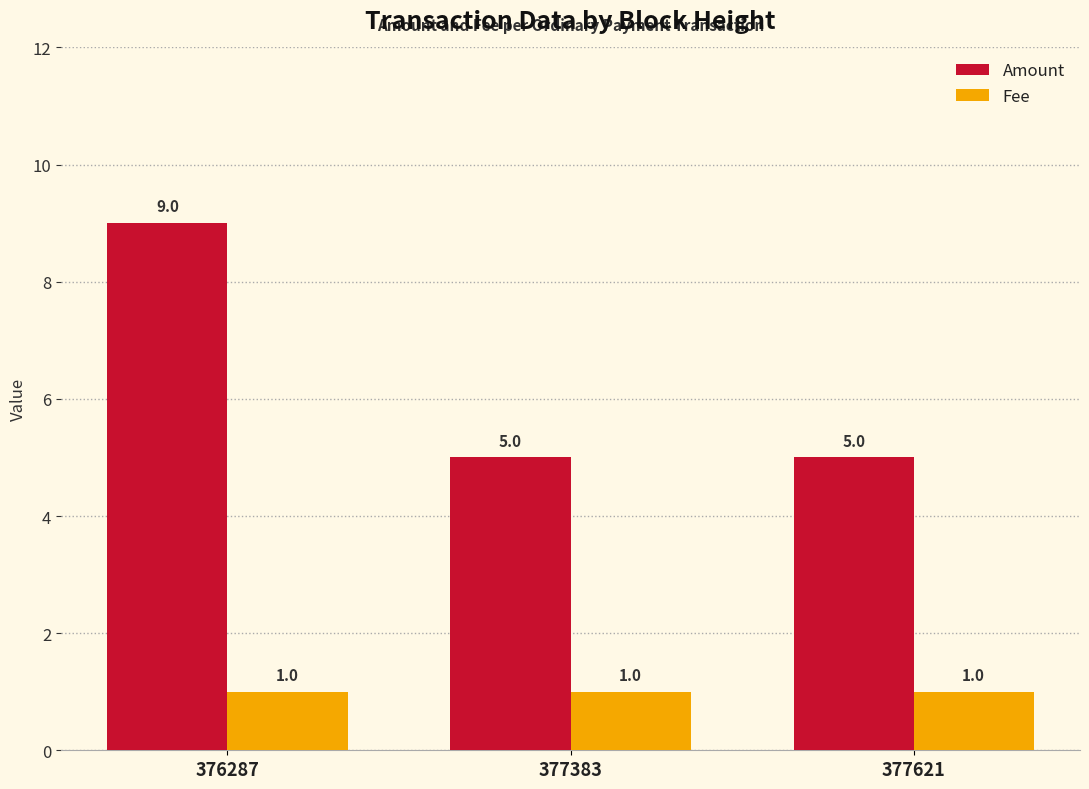

At which category is the sum across all series the highest?

376287